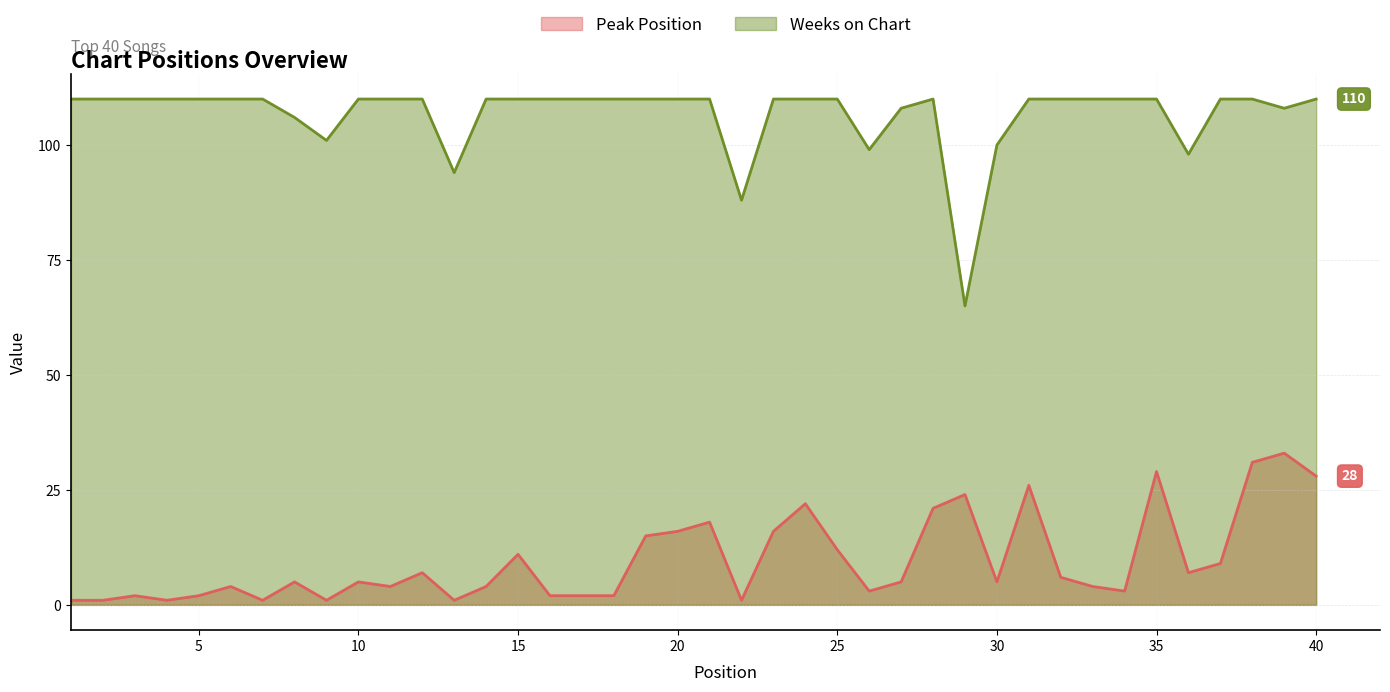

Rank the series by their maximum value, from lowest to highest.

Peak Position, Weeks on Chart